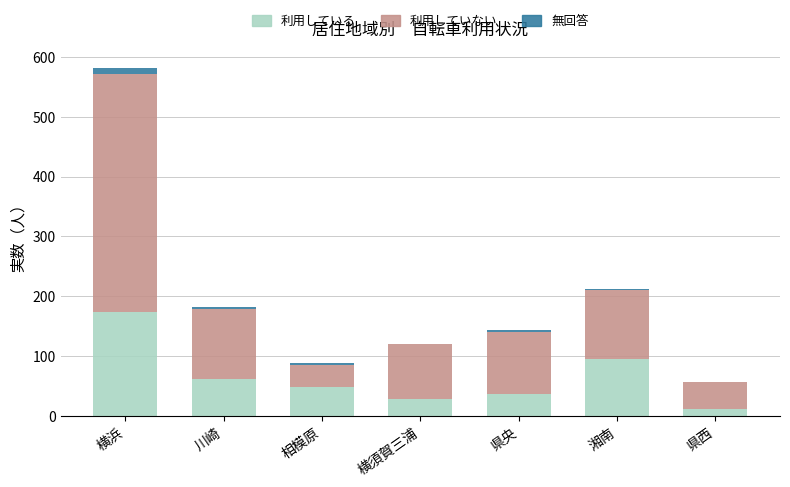

What is the sum of all 利用している values?

456